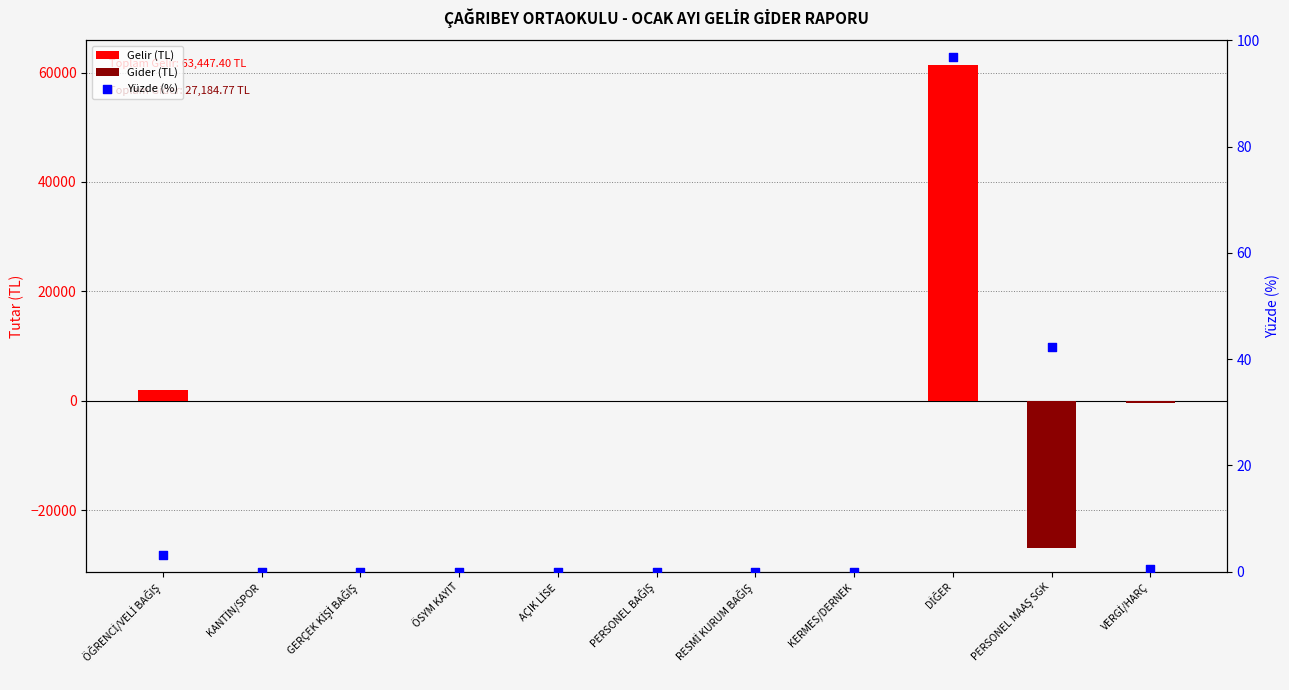

At which category is the sum across all series the highest?

DİĞER